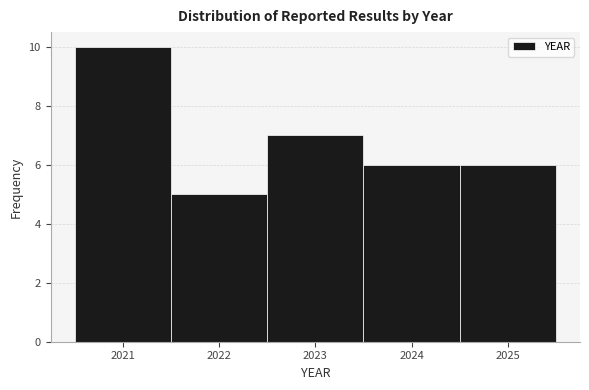

Over which range of the x-axis is the bar tallest?

2020.5 to 2021.5